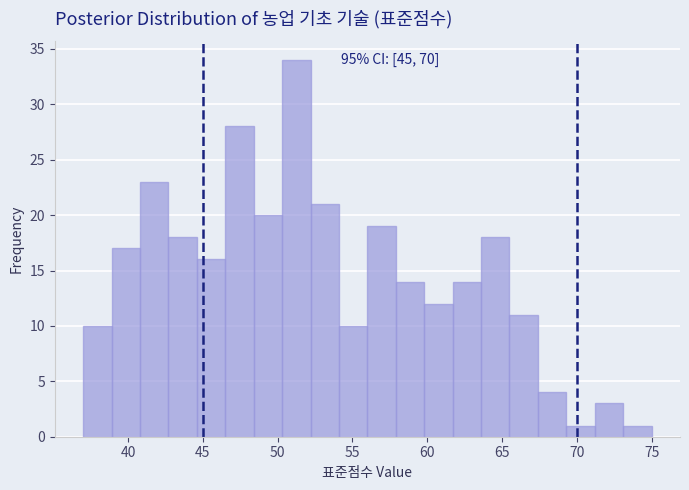

Read against the x-axis, roughly where is the centre of the tallest bar?

51.5